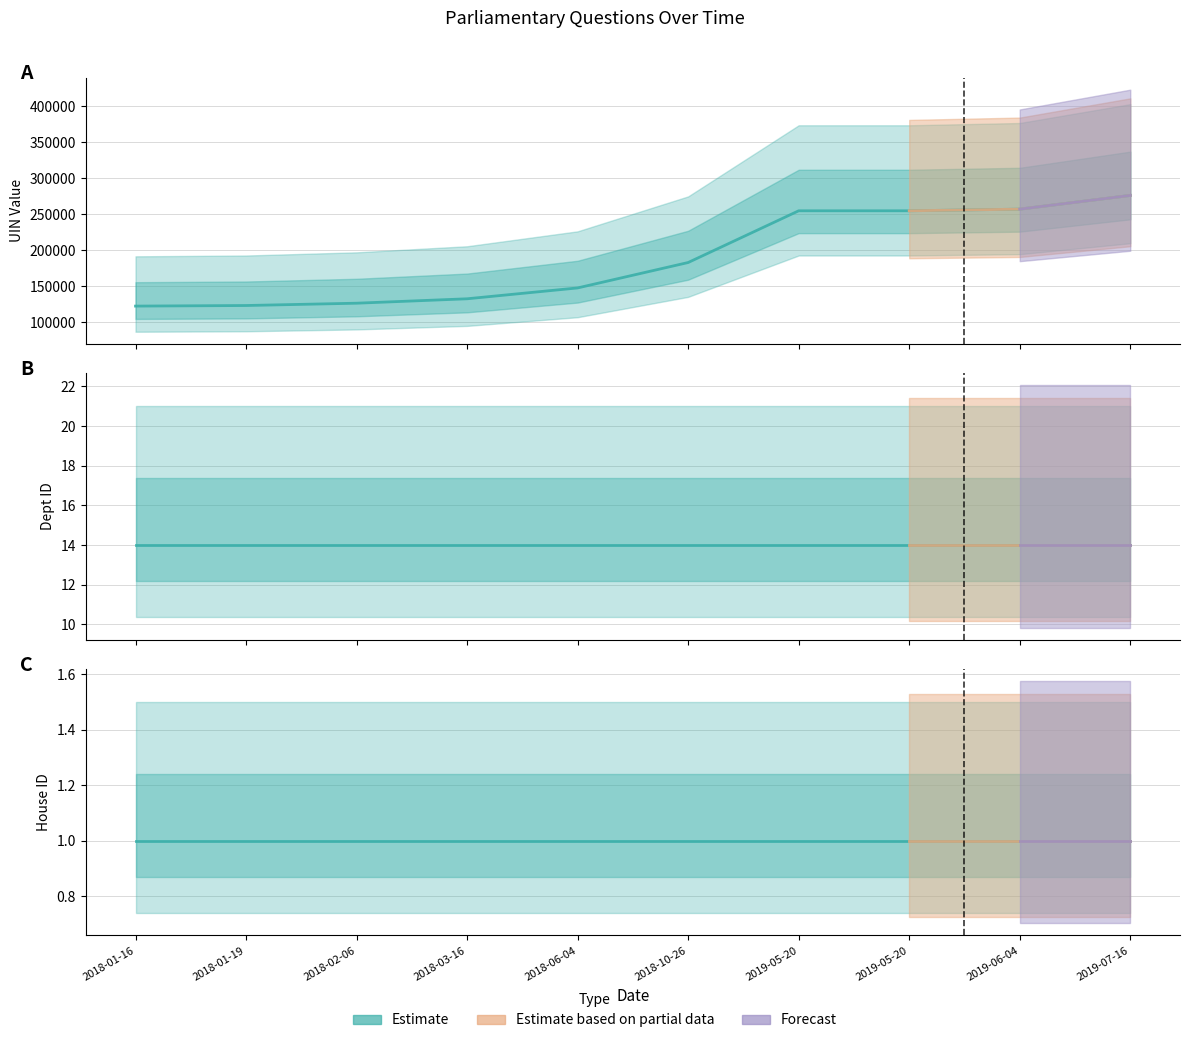

Reading left to right, transcribe all the data shown in this chart.

UIN: 2018-01-16=122190	2018-01-19=122999	2018-02-06=126216	2018-03-16=132366	2018-06-04=147475	2018-10-26=182847	2019-05-20=254831	2019-05-20=254832	2019-06-04=257133	2019-07-16=276213
Answering Dept ID: 2018-01-16=14	2018-01-19=14	2018-02-06=14	2018-03-16=14	2018-06-04=14	2018-10-26=14	2019-05-20=14	2019-05-20=14	2019-06-04=14	2019-07-16=14
House ID: 2018-01-16=1	2018-01-19=1	2018-02-06=1	2018-03-16=1	2018-06-04=1	2018-10-26=1	2019-05-20=1	2019-05-20=1	2019-06-04=1	2019-07-16=1